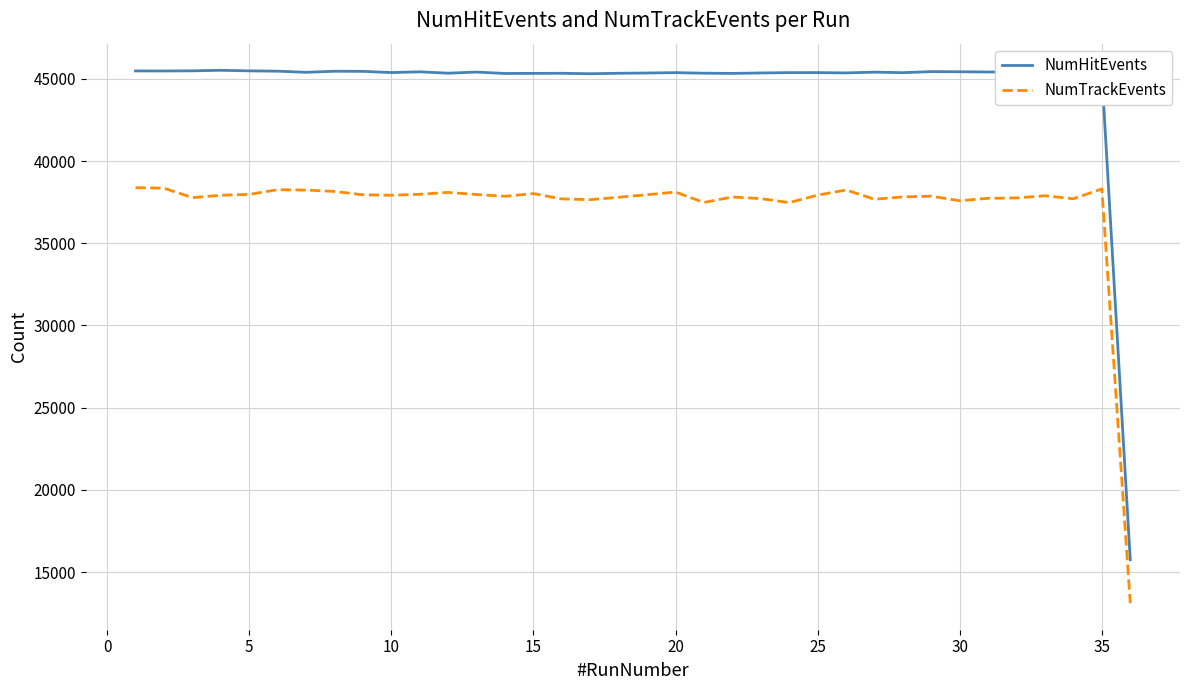

What is the lowest value of the NumHitEvents series?

15748